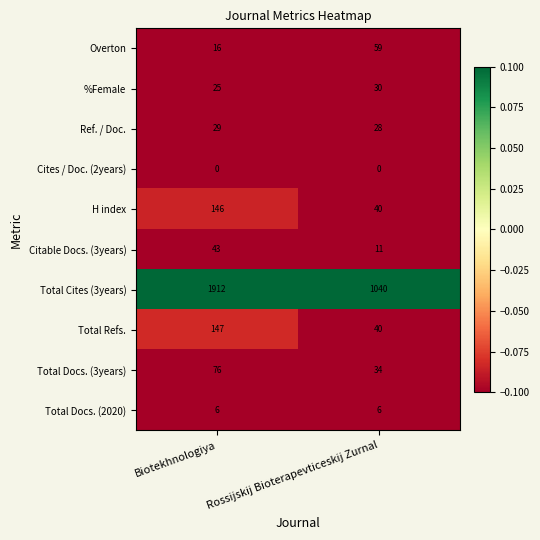

What is the difference between the %Female values at Biotekhnologiya and Rossijskij Bioterapevticeskij Zurnal?

5